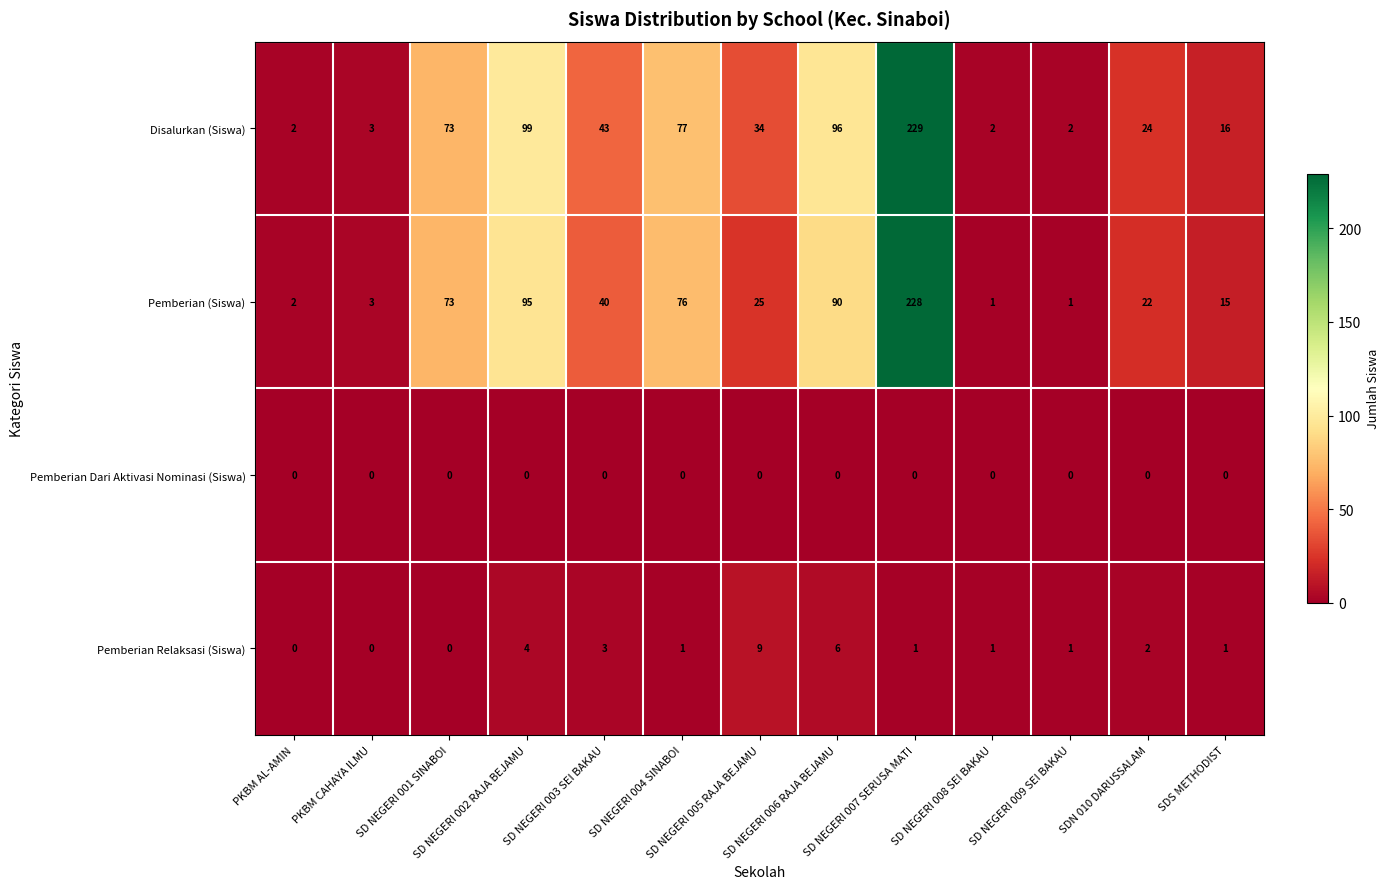

What is the difference between the second highest and minimum values in the Pemberian Relaksasi (Siswa) series?

6